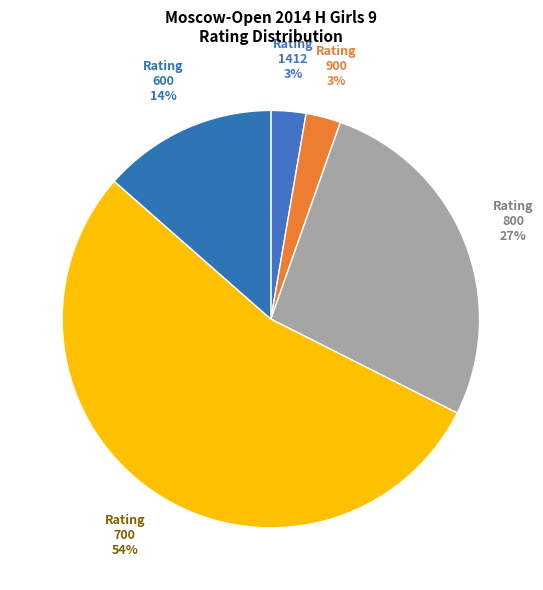

What percentage is the Rating 900 slice, to the nearest percent?

3%